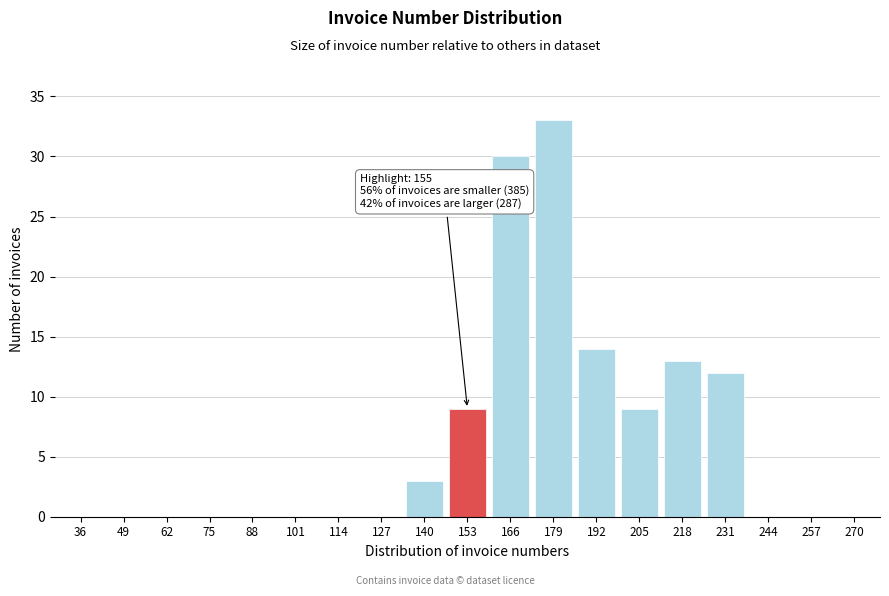

Reading left to right, list all the values displayed in this chart.

36=0	49=0	62=0	75=0	88=0	101=0	114=0	127=0	140=3	153=9	166=30	179=33	192=14	205=9	218=13	231=12	244=0	257=0	270=0